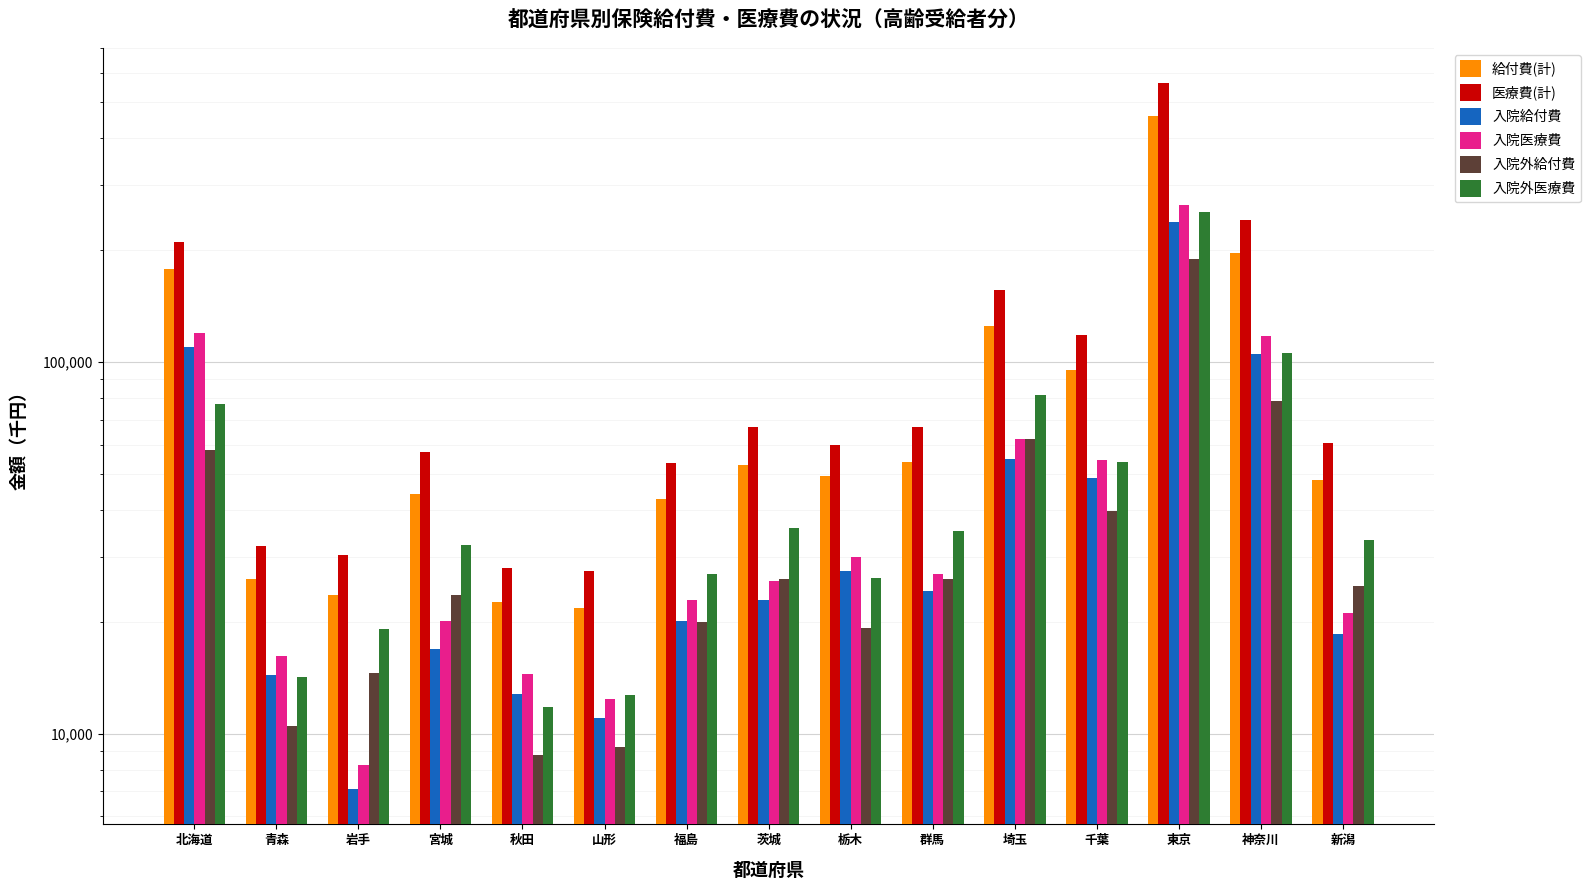

What are all the series names shown in the legend?

給付費(計), 医療費(計), 入院給付費, 入院医療費, 入院外給付費, 入院外医療費